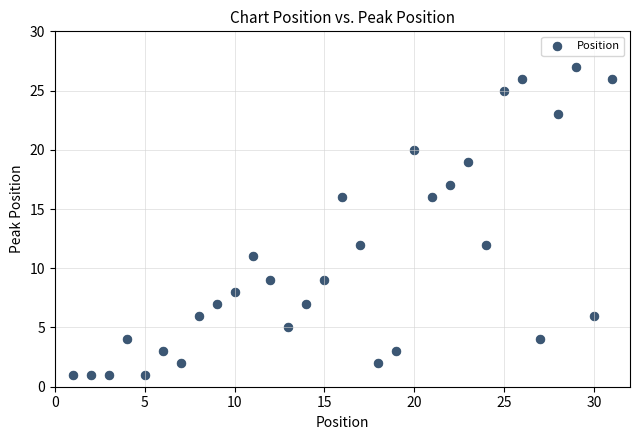

What is the range of Y values (max minus min)?

26